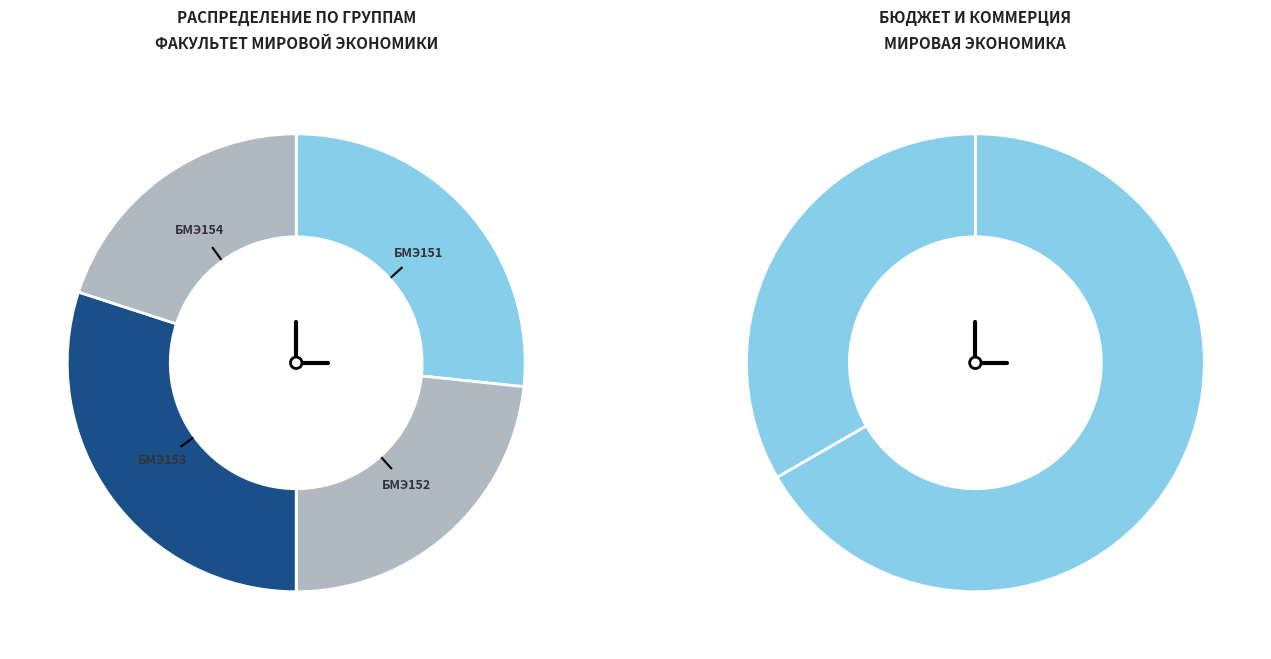

Is the sum of БМЭ153 and БМЭ154 greater than half?

No